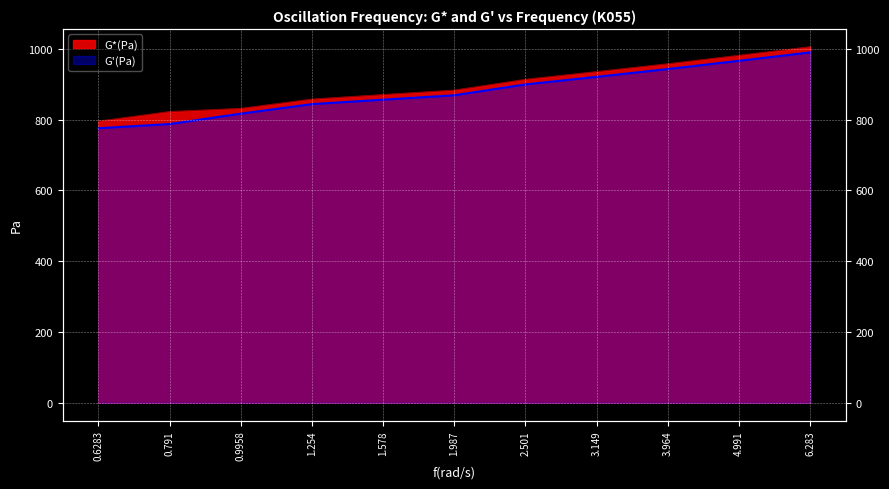

What is the label of the 3rd point from the left?

0.9958